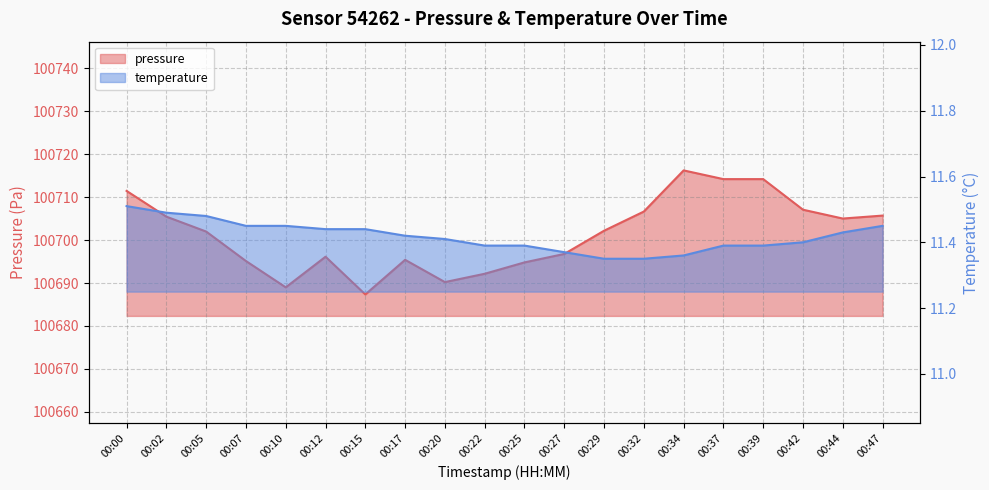

What is the difference between the second highest and second lowest values in the pressure series?

25.2